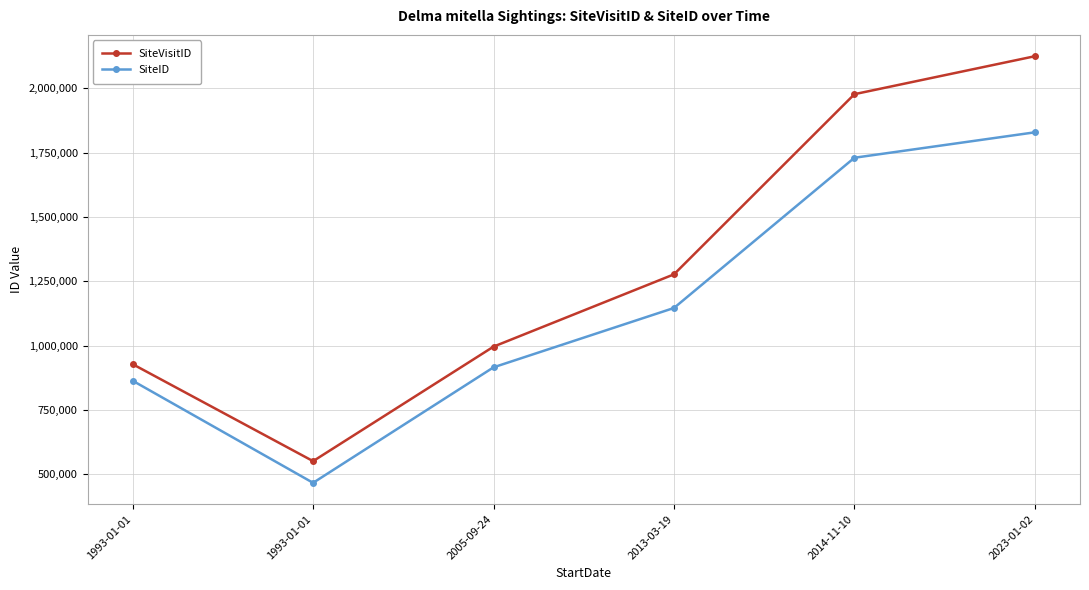

At which label is SiteVisitID closest to 1337950?

2013-03-19